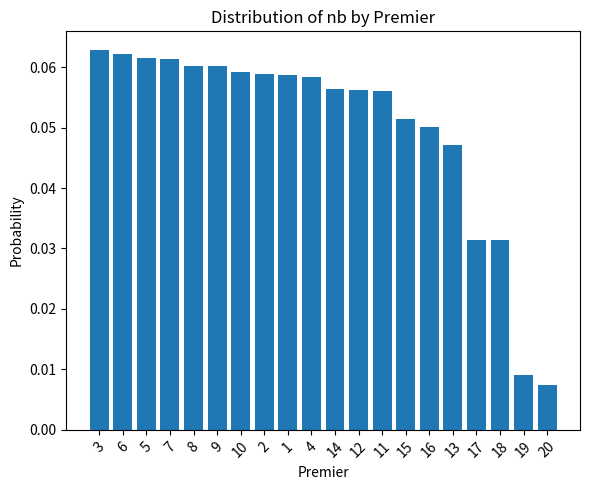

What is the label of the 3rd bar from the right?

18